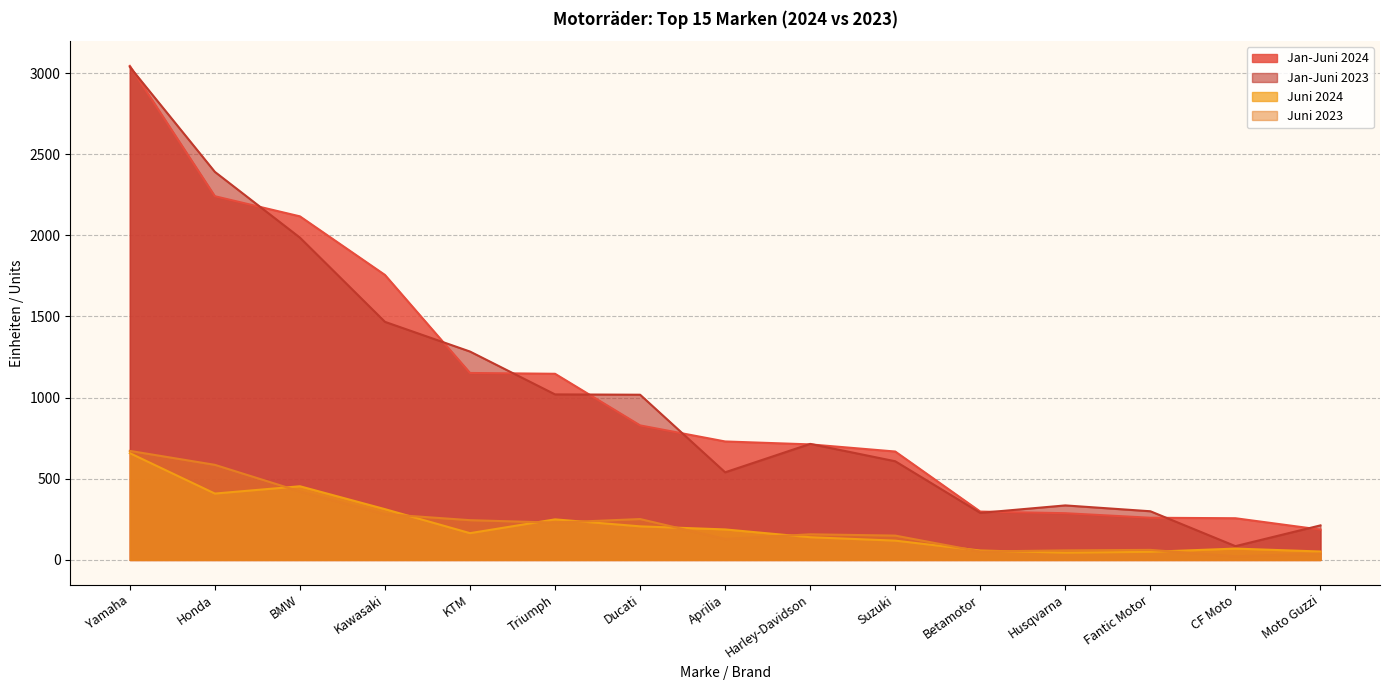

What are all the series names shown in the legend?

Jan-Juni 2024, Jan-Juni 2023, Juni 2024, Juni 2023